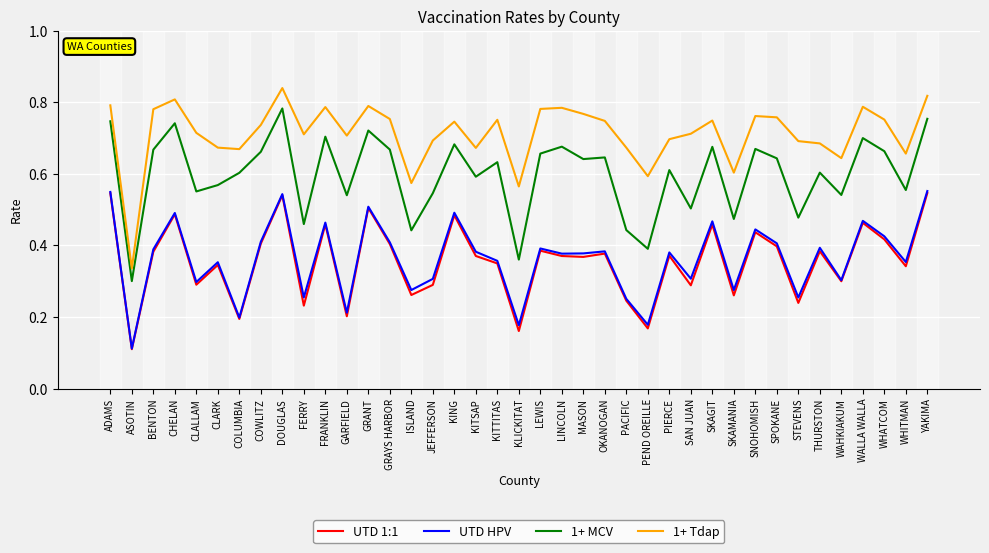

At which label does 1+ Tdap reach its peak?

DOUGLAS